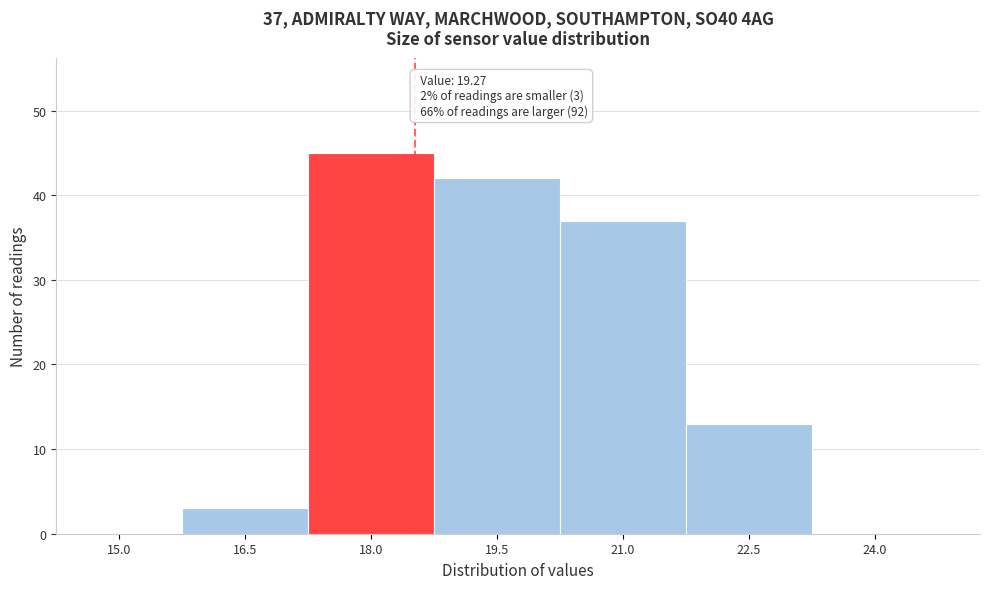

Reading left to right, what are all the values shown in this chart?

15.0=0	16.5=3	18.0=45	19.5=42	21.0=37	22.5=13	24.0=0